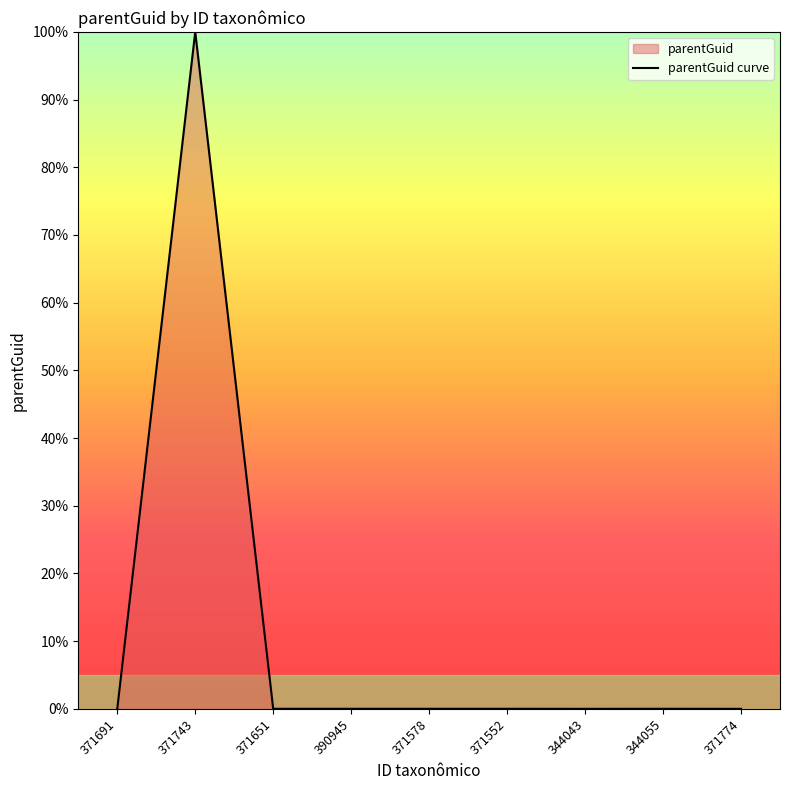

True or false: there are more than 2 points higher than both neighbors.

False